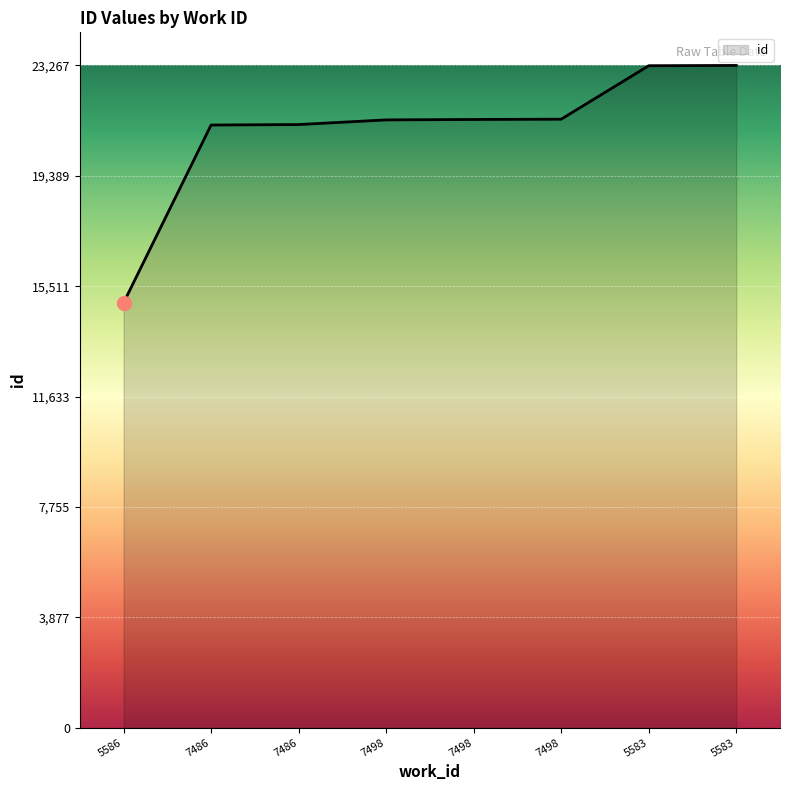

What is the difference between the maximum and minimum values?

8343